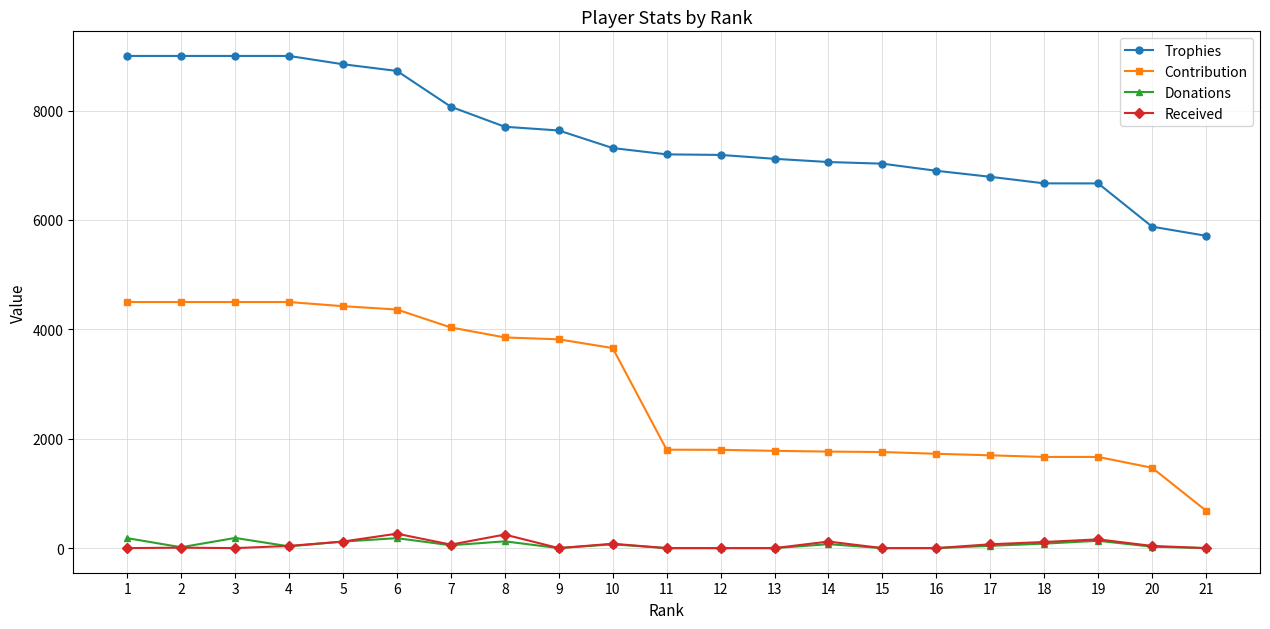

How many values in the Received series are below 40?

10